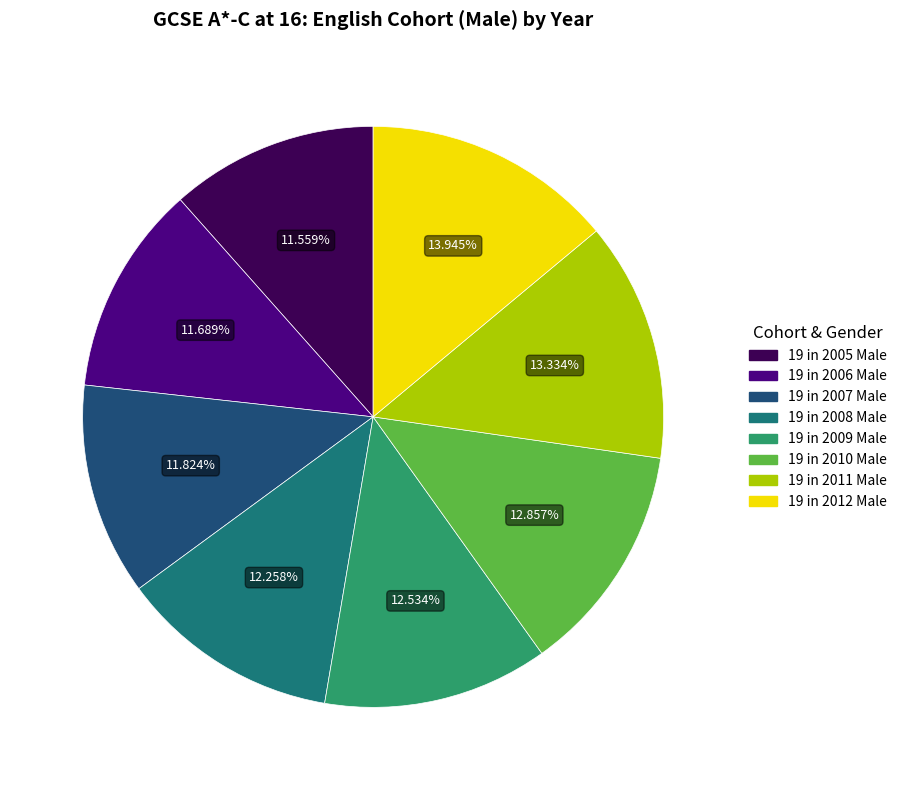

Is there a majority slice in this chart?

No